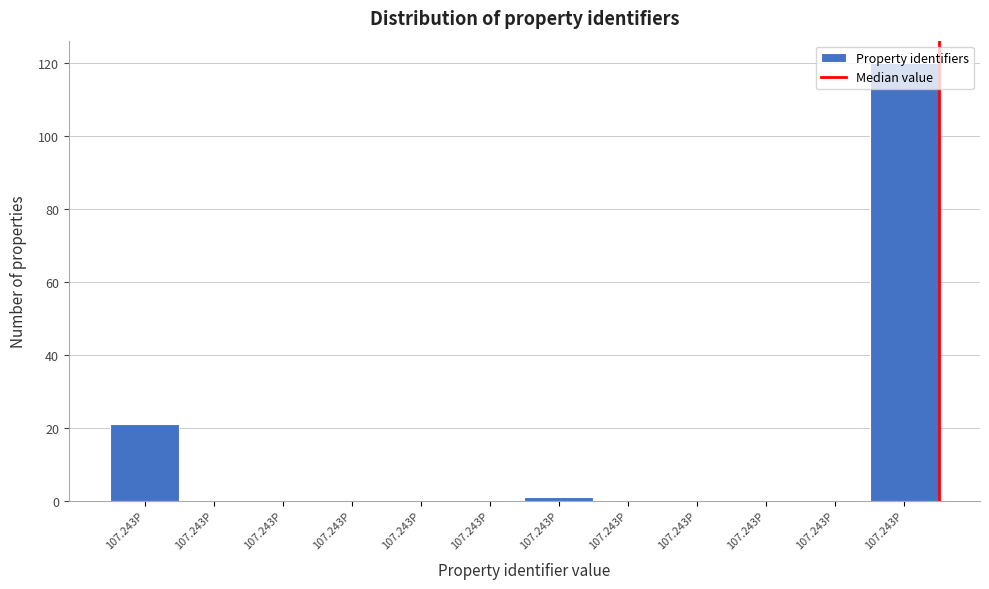

How many data points does each series have?

12